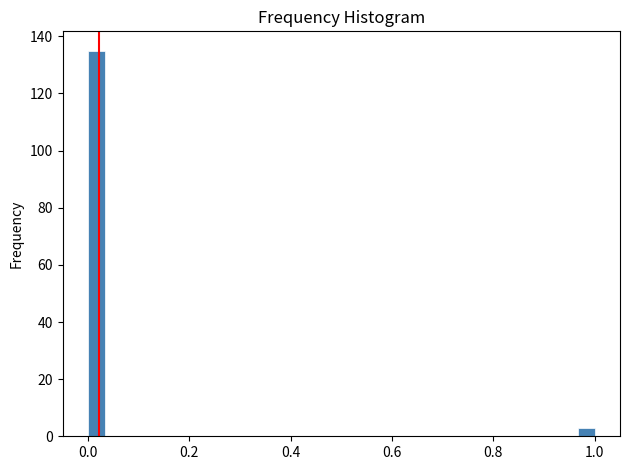

Around what value on the x-axis is the tallest bar? Give the approximate position of its centre, as read against the axis.

0.02